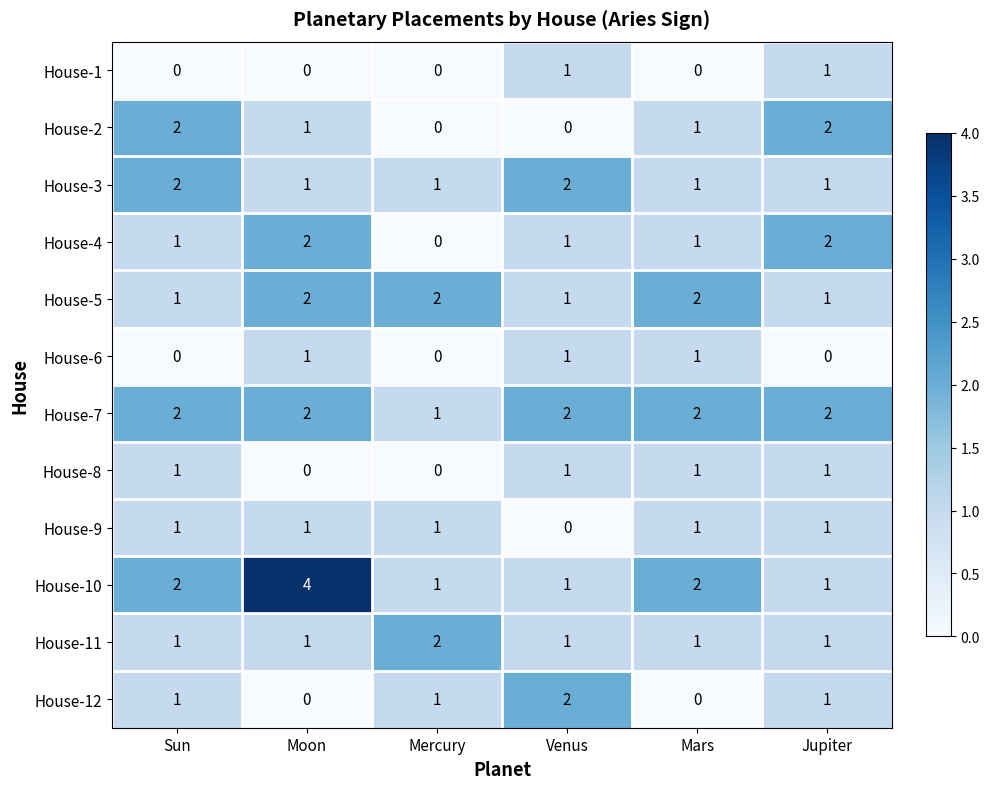

How many House-7 values are between 2 and 3?

5